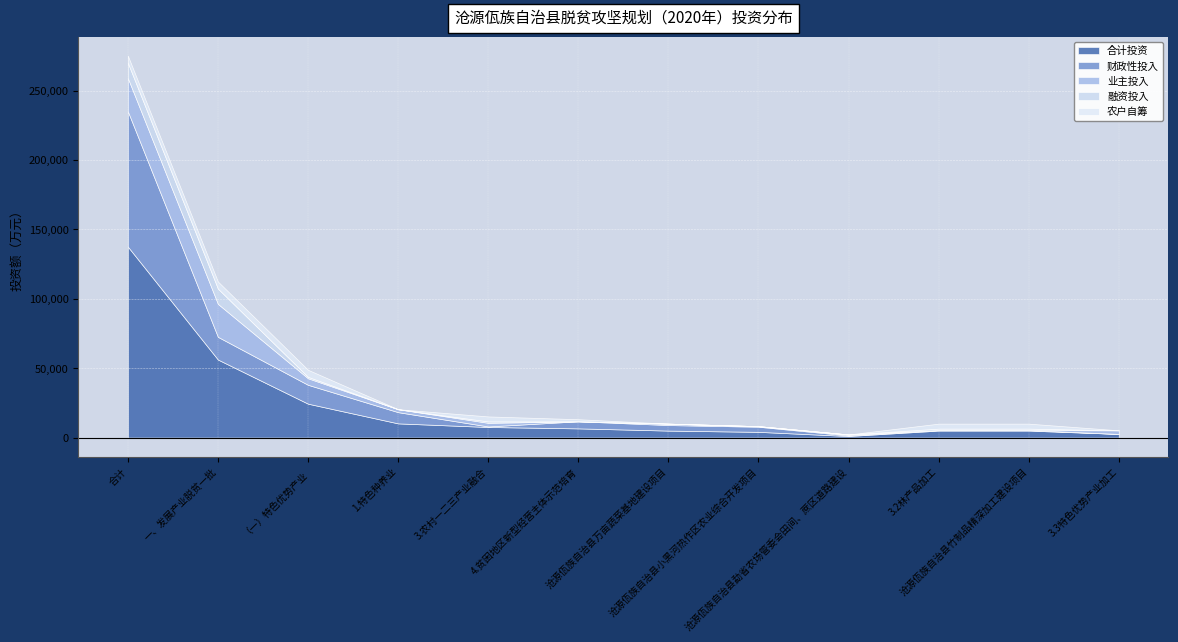

Reading left to right, list all the values displayed in this chart.

合计投资: 137577.2	56197.0	24397.0	10197.0	7600.0	6600.0	5000.0	4097.0	1100.0	5000.0	5000.0	2600.0
财政性投入: 97497.2	16347.0	13587.0	8087.0	400.0	5100.0	4000.0	3687.0	400.0	400.0	400.0	0.0
业主投入: 23930.0	23750.0	4710.0	2110.0	2600.0	0.0	1000.0	410.0	700.0	0.0	0.0	2600.0
融资投入: 11000.0	11000.0	1000.0	0.0	1000.0	0.0	0.0	0.0	0.0	1000.0	1000.0	0.0
农户自筹: 5150.0	5100.0	5100.0	0.0	3600.0	1500.0	0.0	0.0	0.0	3600.0	3600.0	0.0